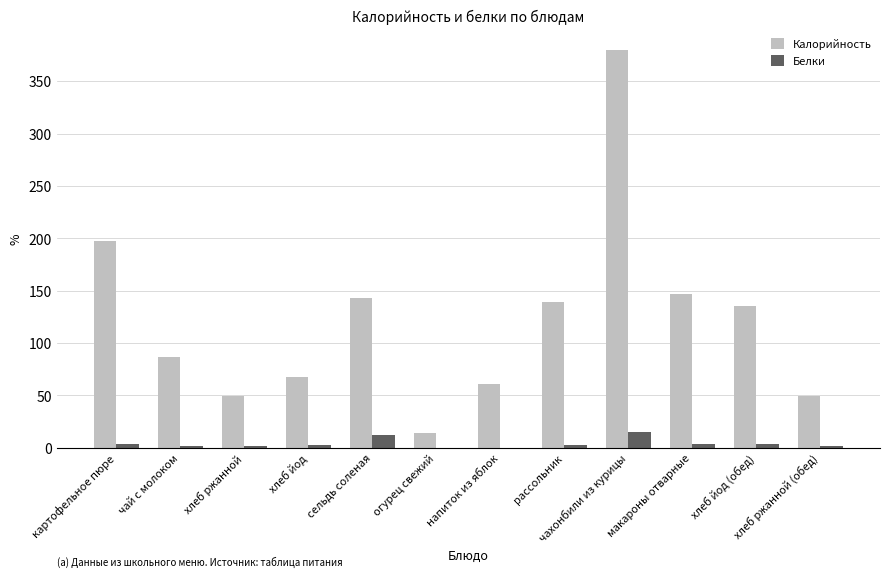

Read the Калорийность value at чахонбили из курицы.

380.0